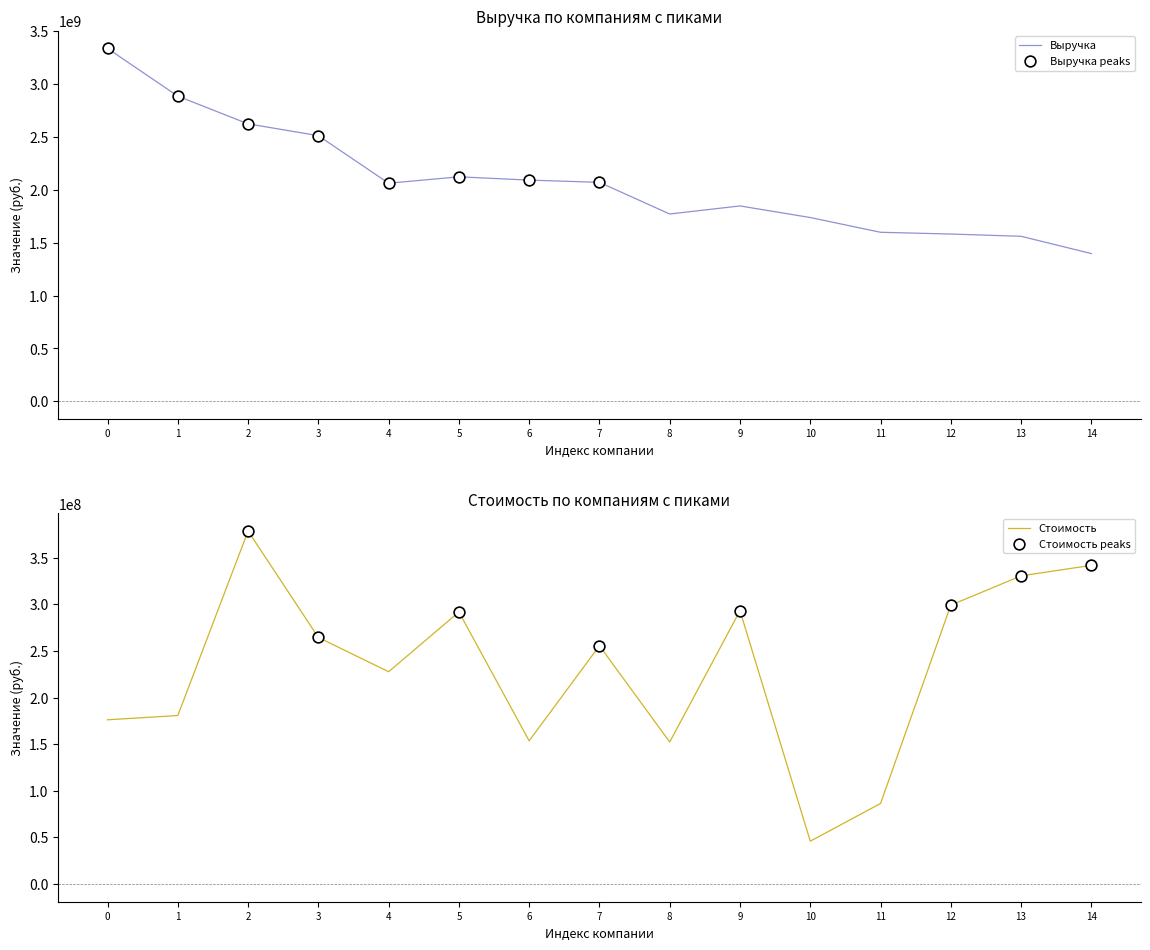

The value of Выручка at 5 is 3539140154.7. True or false?

False